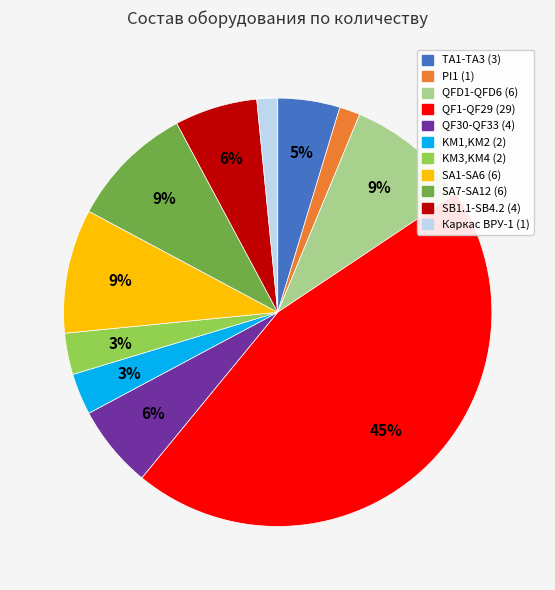

Is SA1-SA6 the majority of the pie?

No